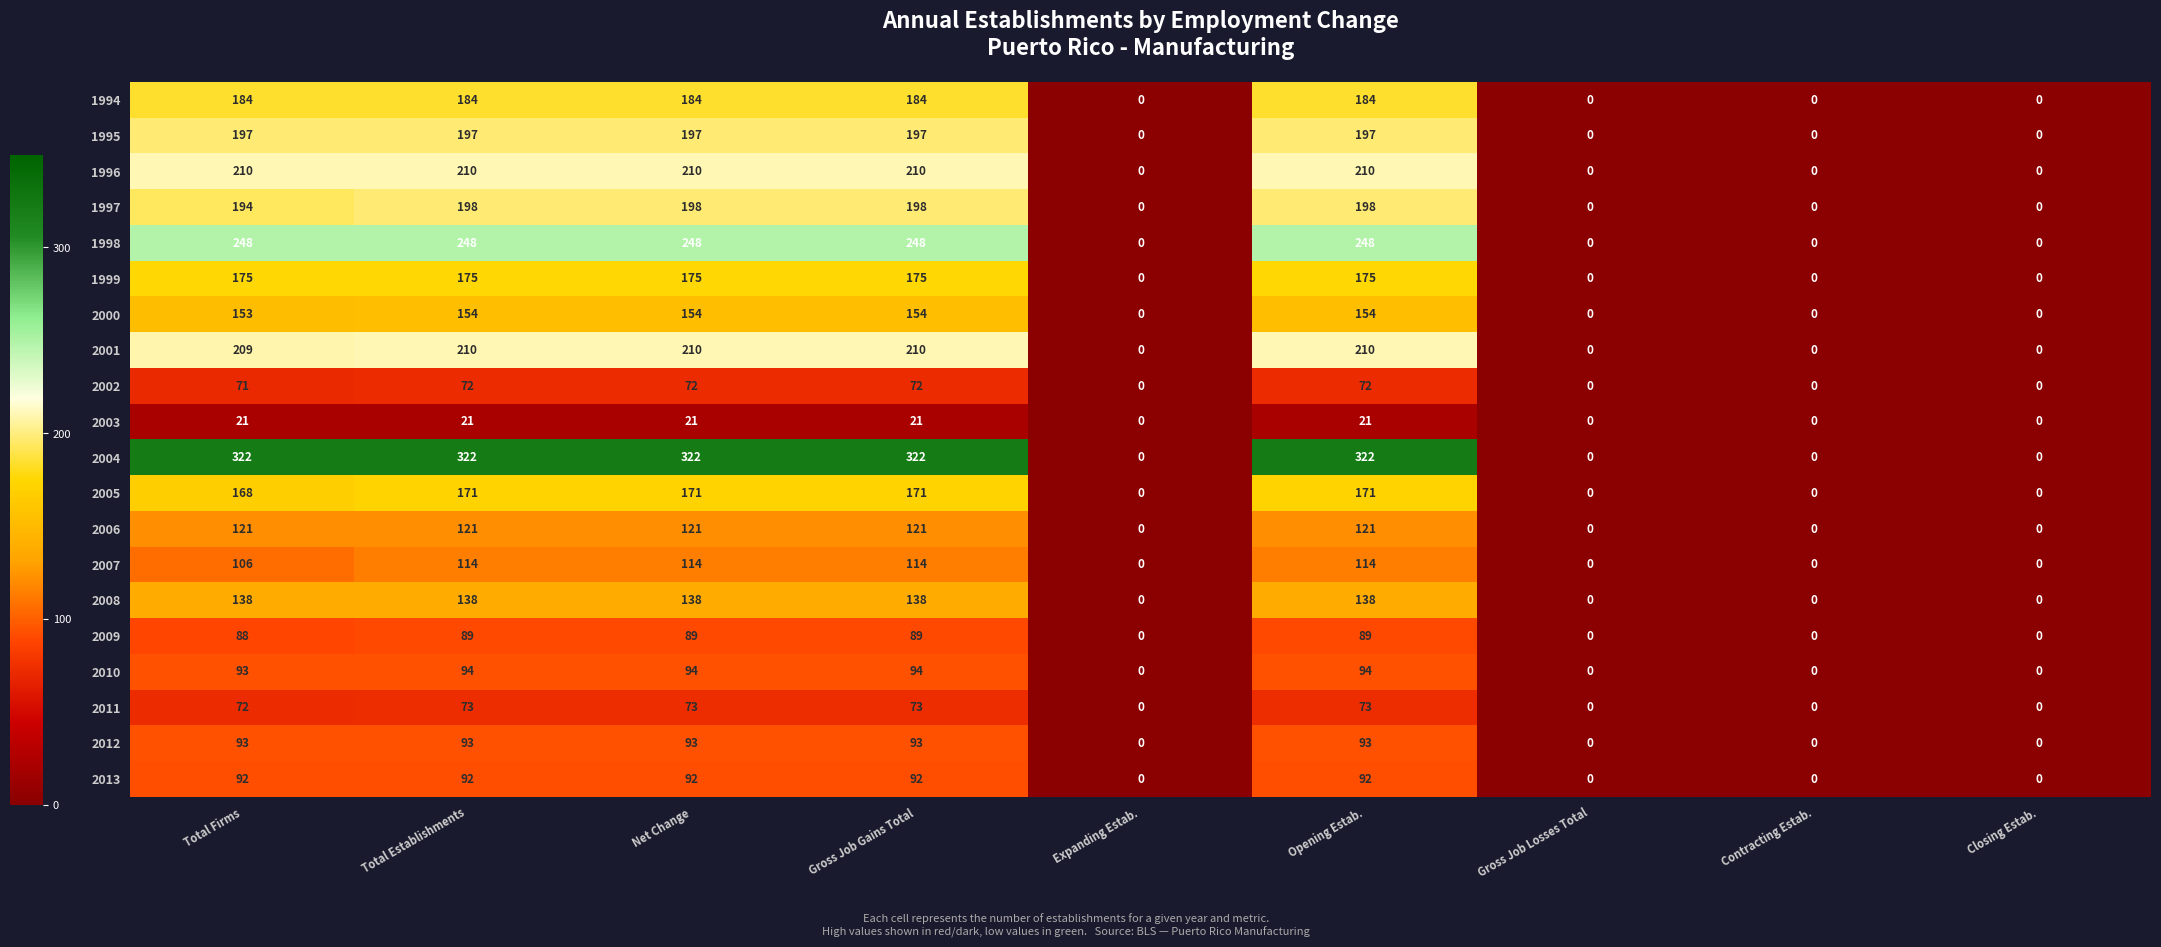

What is the average value of the 2001 series?

117